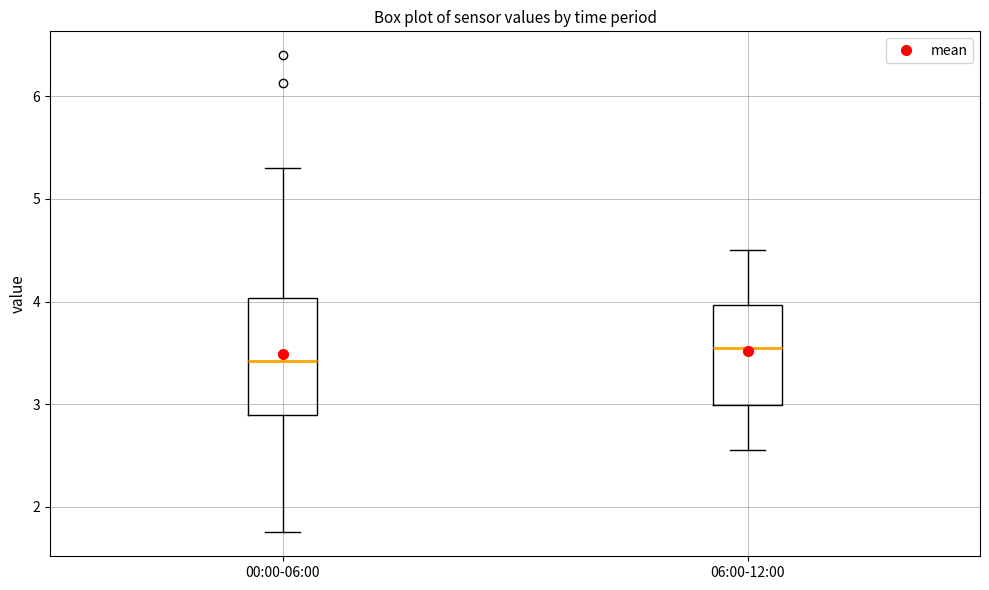

Which box's median line is the lowest?

00:00-06:00